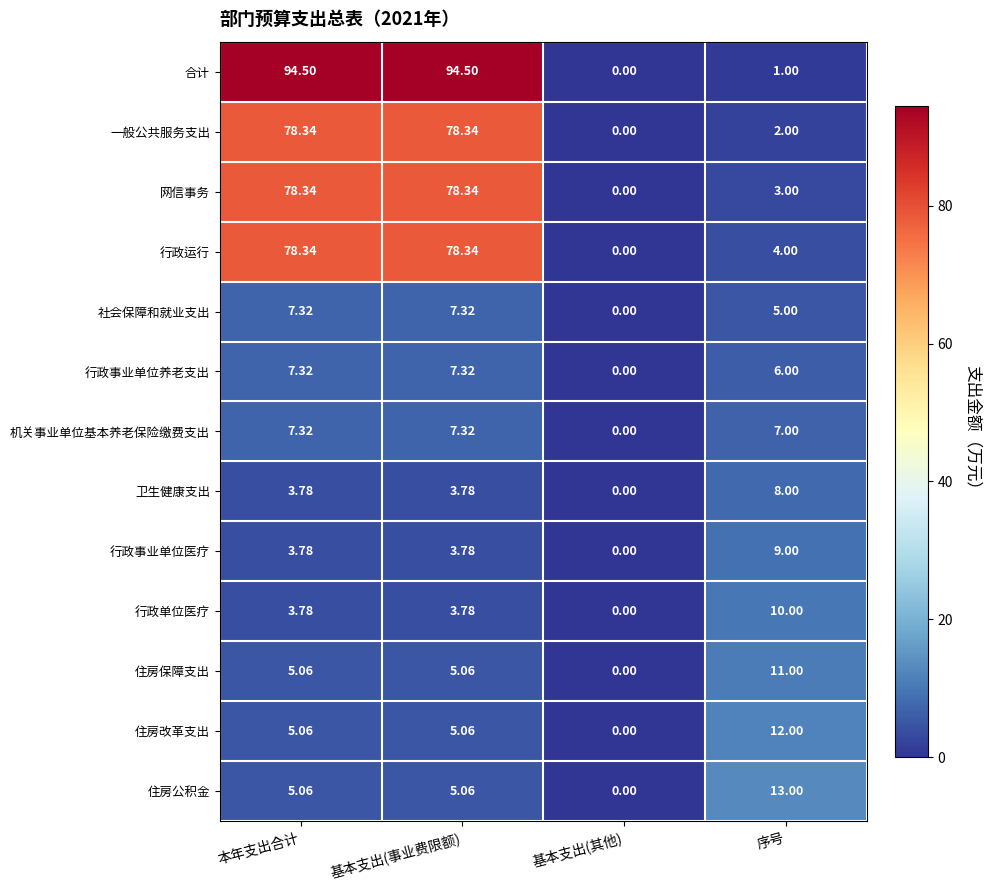

At which label does 一般公共服务支出 reach its minimum?

基本支出(其他)